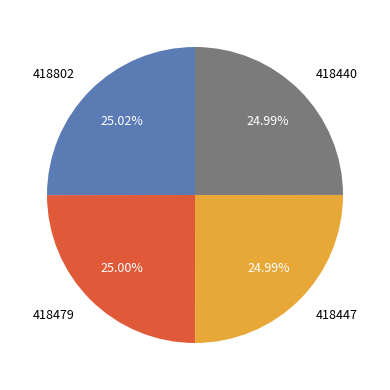

Does 418440 account for over 50% of the chart?

No